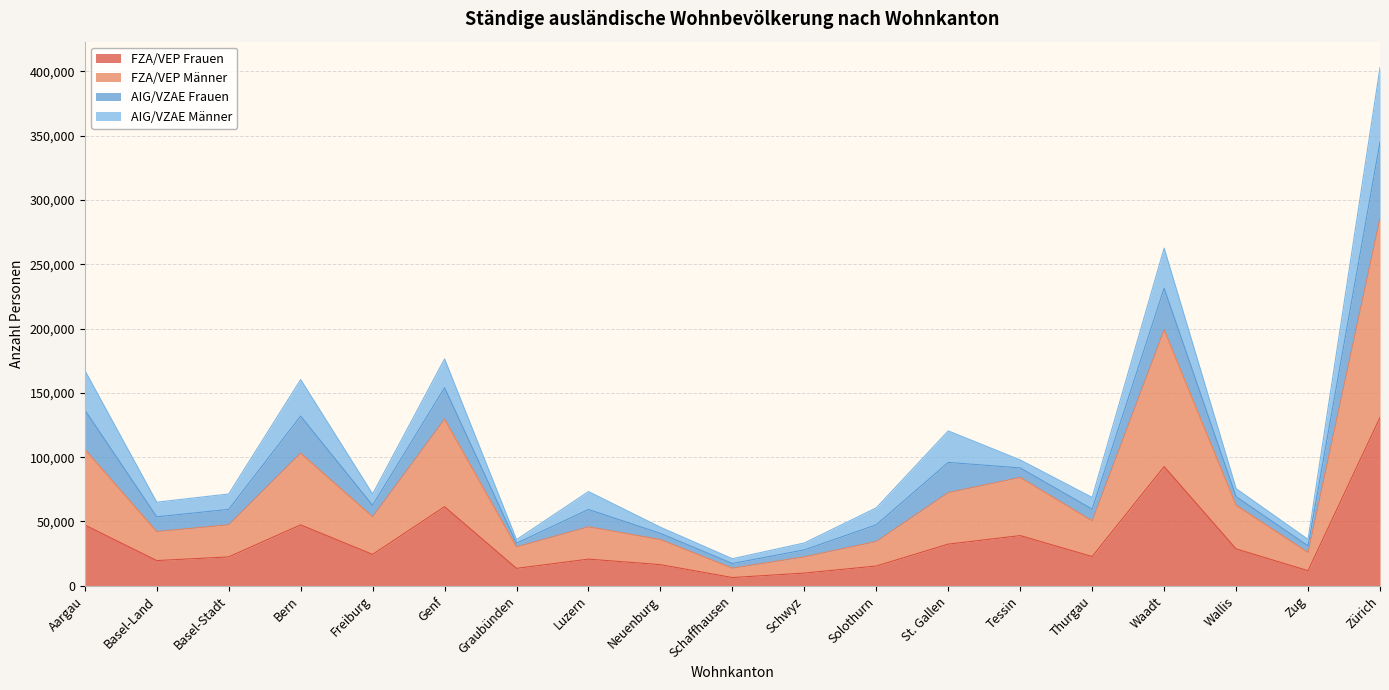

Where does the FZA/VEP Frauen series first go above 22730?

Aargau